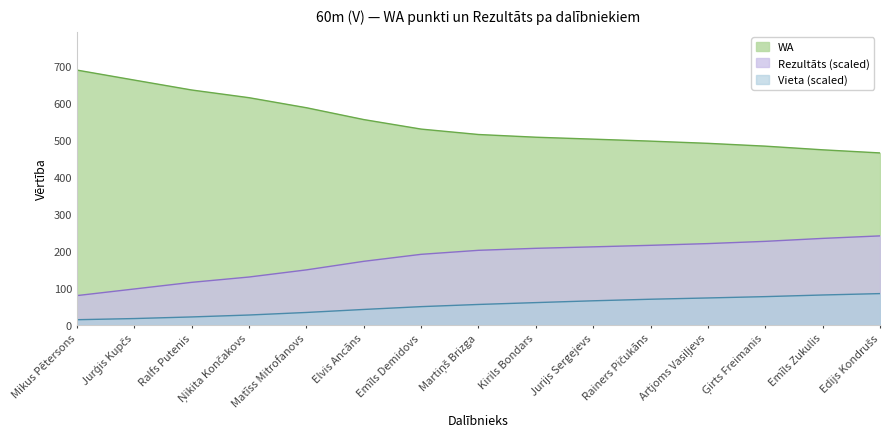

Rank the series by their average value, from highest to lowest.

WA, Rezultāts (scaled), Vieta (scaled)